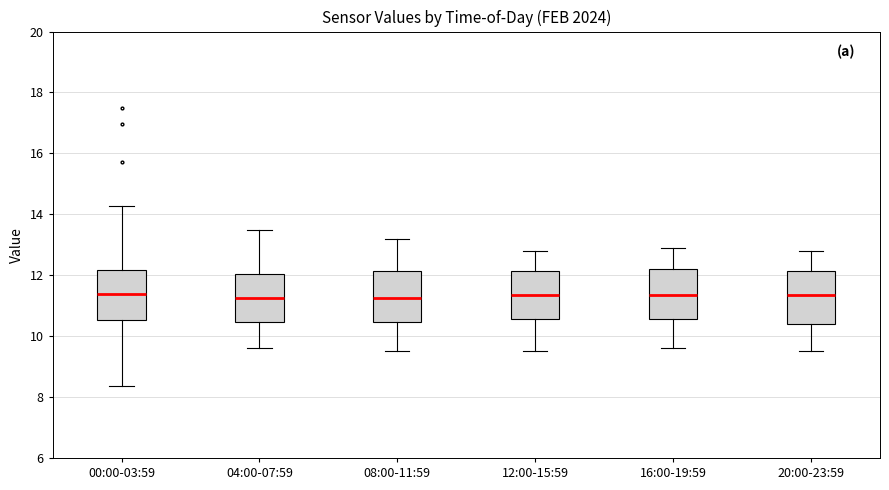

Where does the upper whisker of the box for 12:00-15:59 end on the y-axis? The values are not printed on the chart, so give them approximately, as read against the axis.

12.8